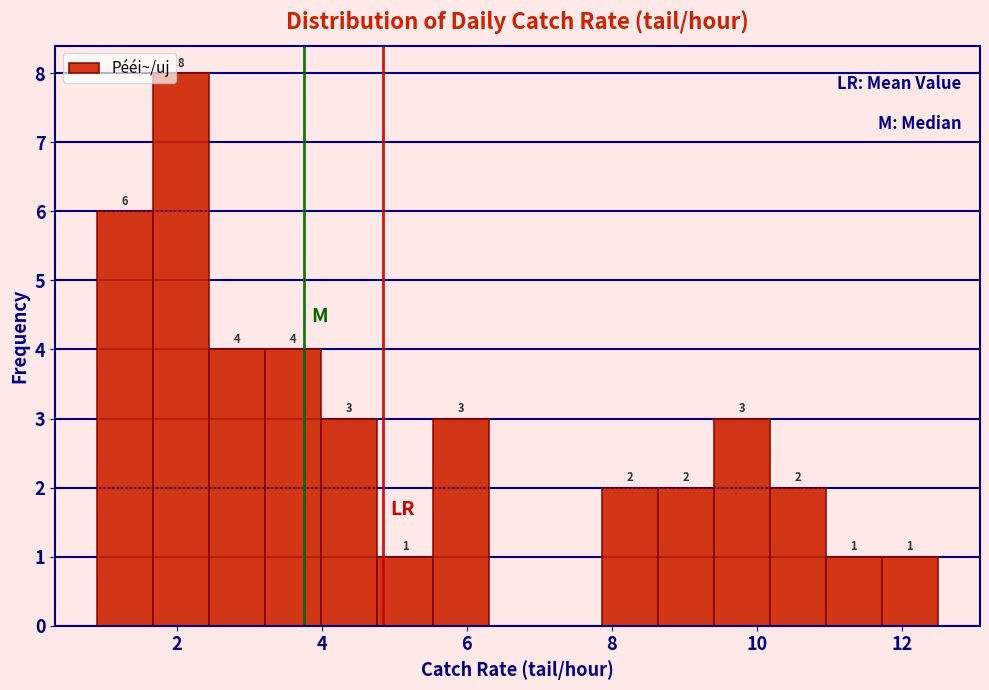

Read against the x-axis, roughly where is the centre of the tallest bar?

2.0